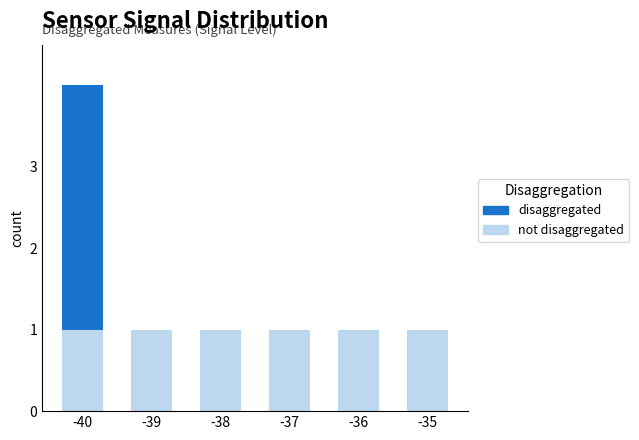

At which category is the sum across all series the highest?

-40